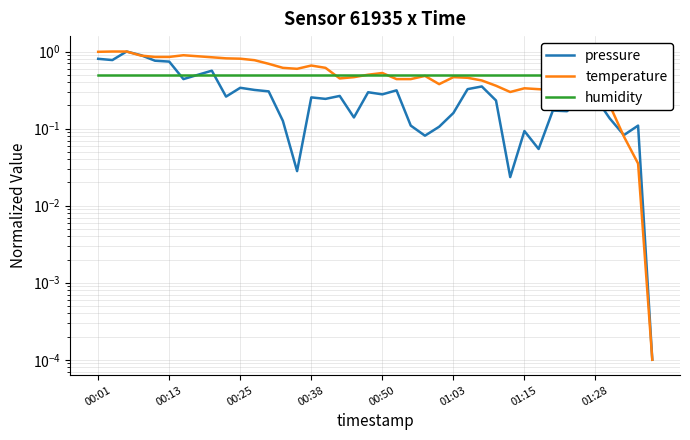

What is the value of the temperature point at the 12th from the left?

0.8